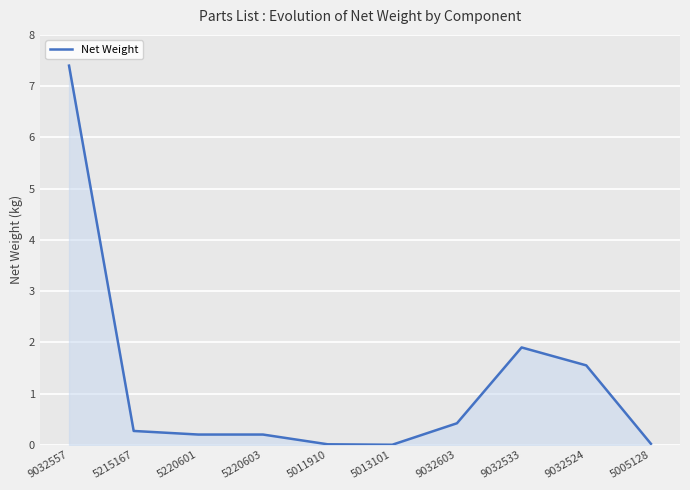

What position from the right is 5215167?

9